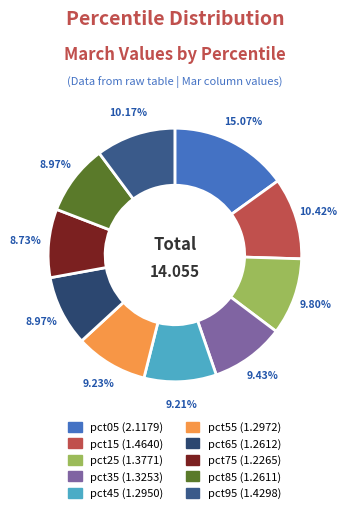

Does pct05 account for over 50% of the chart?

No